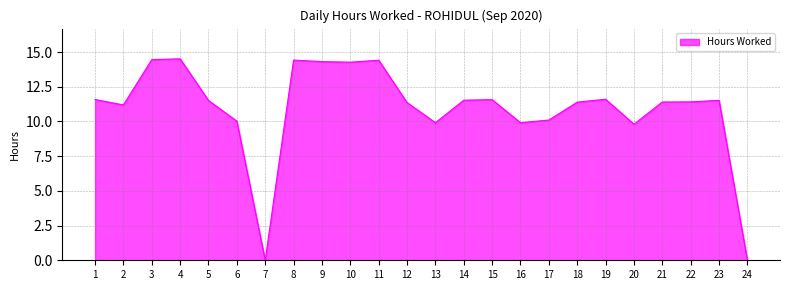

What is the difference between the maximum and minimum values?

14.5